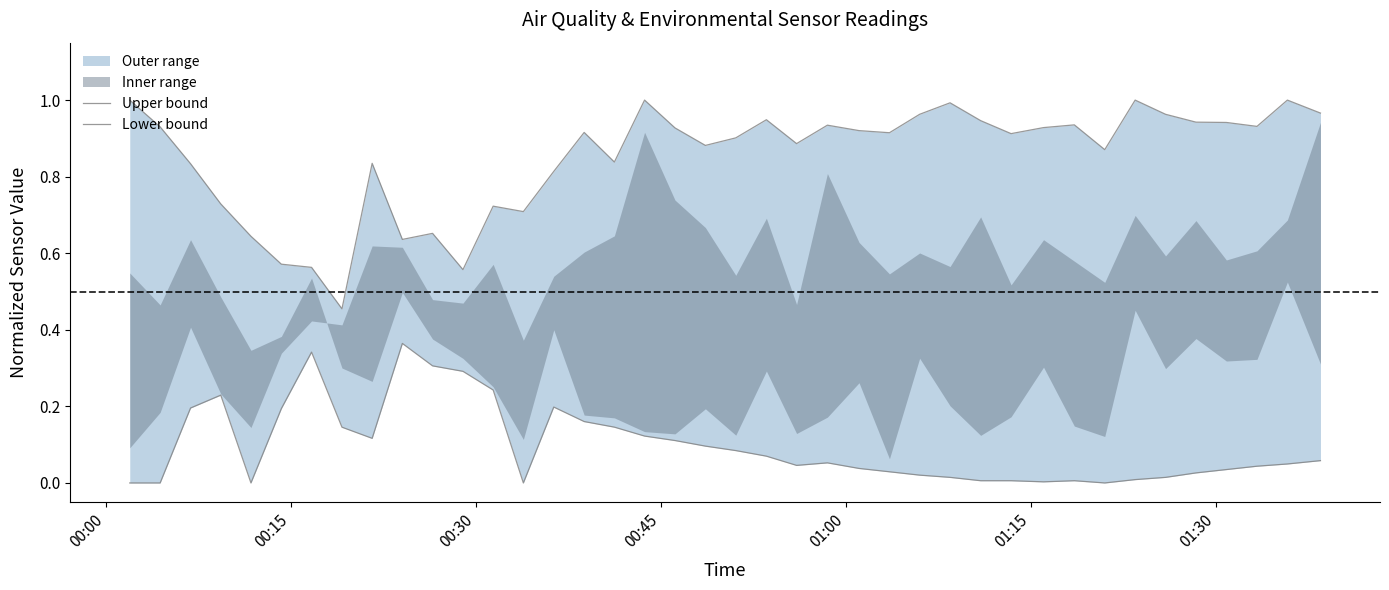

True or false: Upper bound and Lower bound intersect in this chart.

False